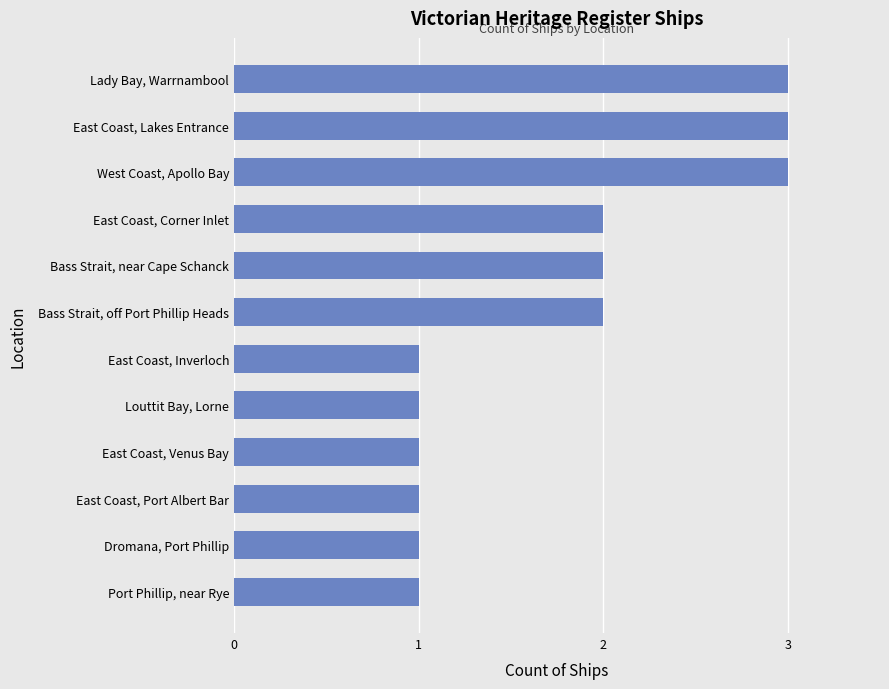

What is the maximum value shown in the chart?

3